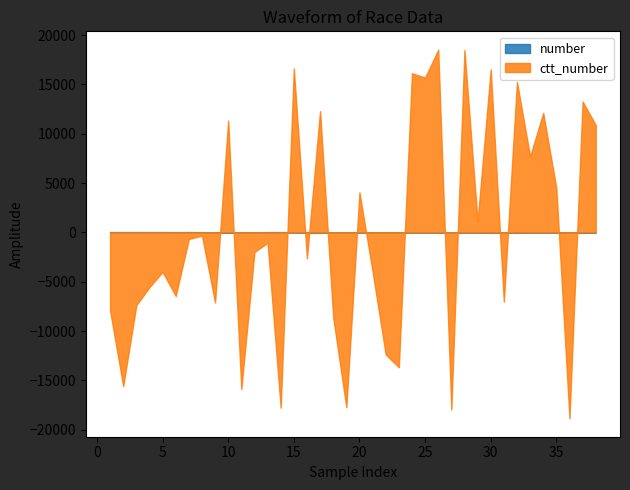

Is the value of number at 30 greater than the value of ctt_number at 31?

No